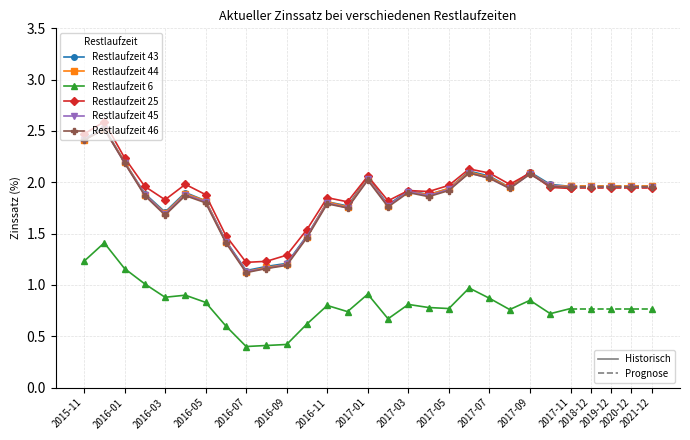

What is the greatest value displayed?

2.6